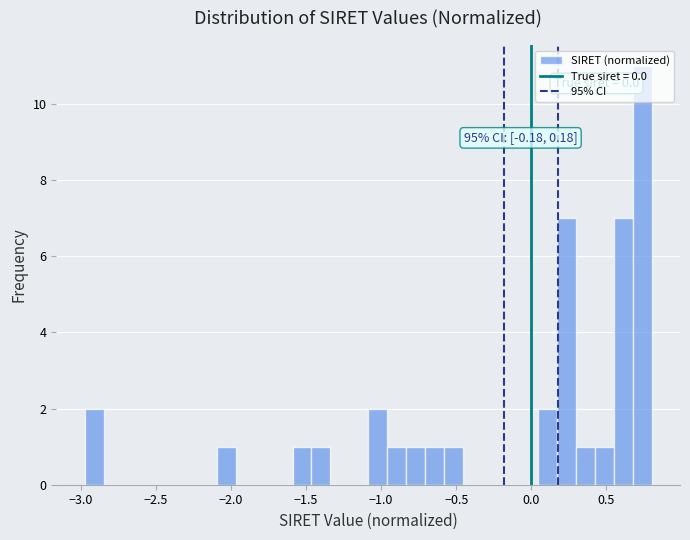

Around what value on the x-axis is the tallest bar? Give the approximate position of its centre, as read against the axis.

0.75